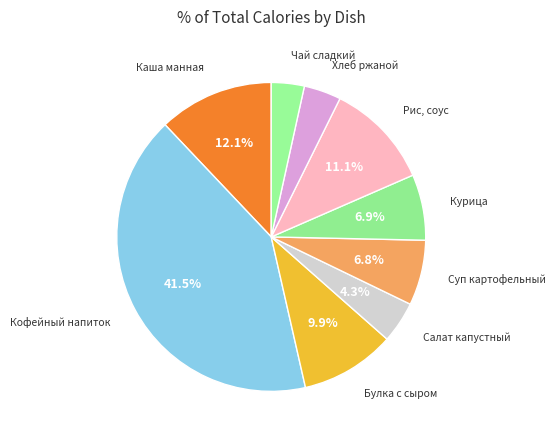

How many slices are in this pie chart?

9